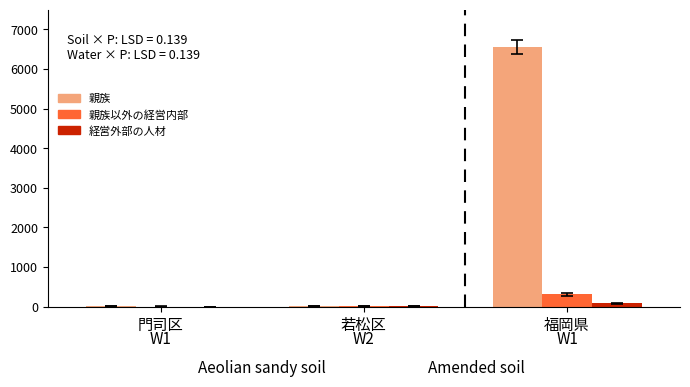

What is the sum of all 親族 values?

6587